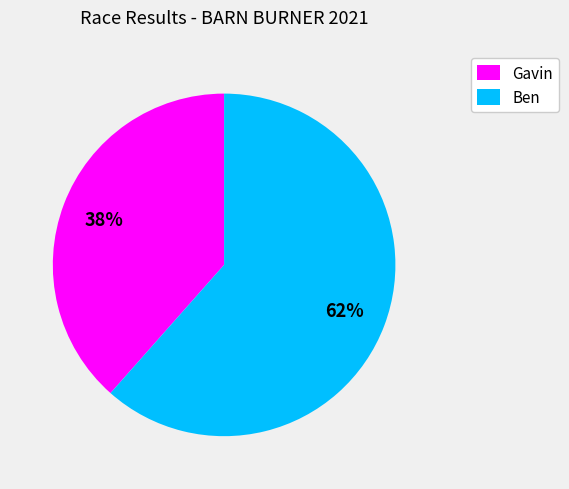

Do Gavin and Ben together represent more than half of the pie?

Yes